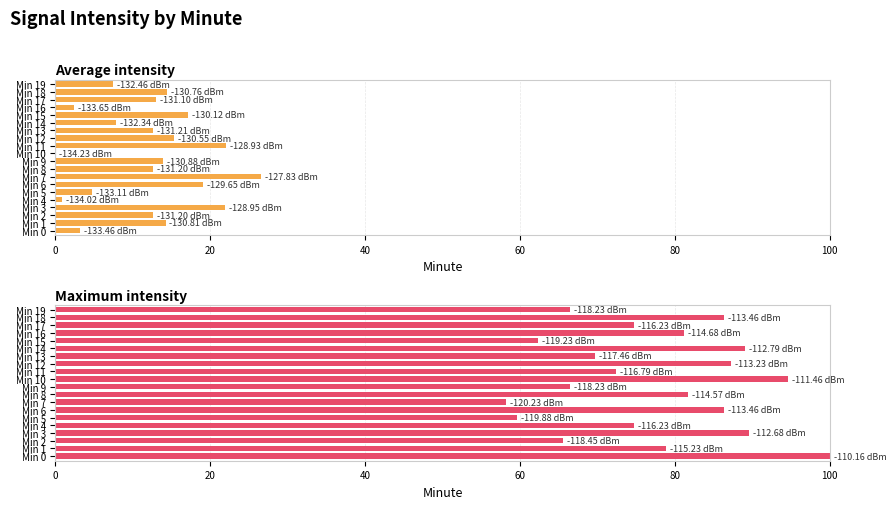

Reading left to right, list all the values displayed in this chart.

Average intensity: 3.2	14.2	12.6	21.9	0.9	4.7	19.0	26.6	12.6	13.9	0.0	22.0	15.3	12.6	7.9	17.1	2.4	13.0	14.4	7.4
Maximum intensity: 100.0	78.9	65.5	89.5	74.8	59.6	86.3	58.1	81.7	66.5	94.6	72.5	87.2	69.7	89.1	62.3	81.2	74.8	86.3	66.5